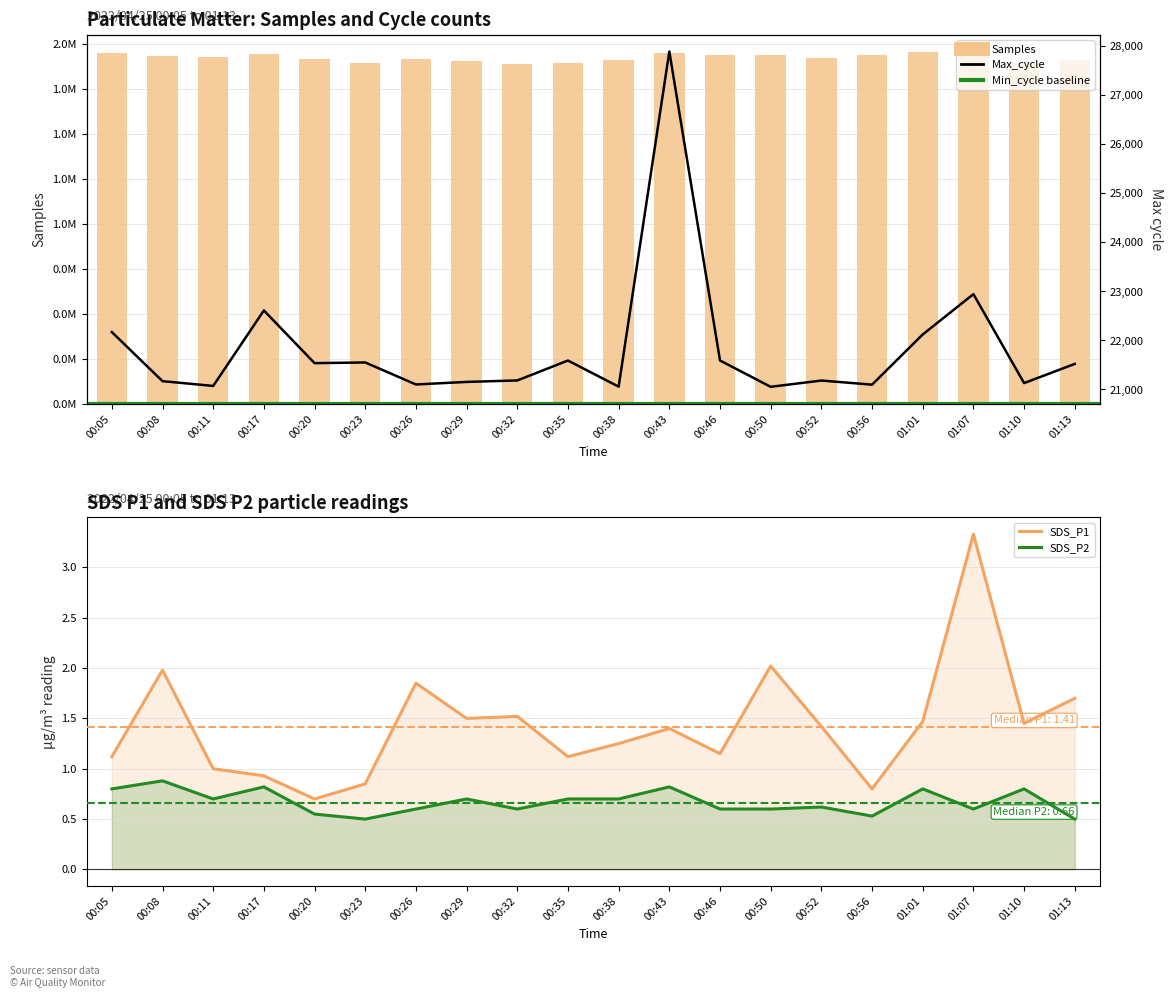

What value does the Max_cycle series have at 00:46?

21591.0